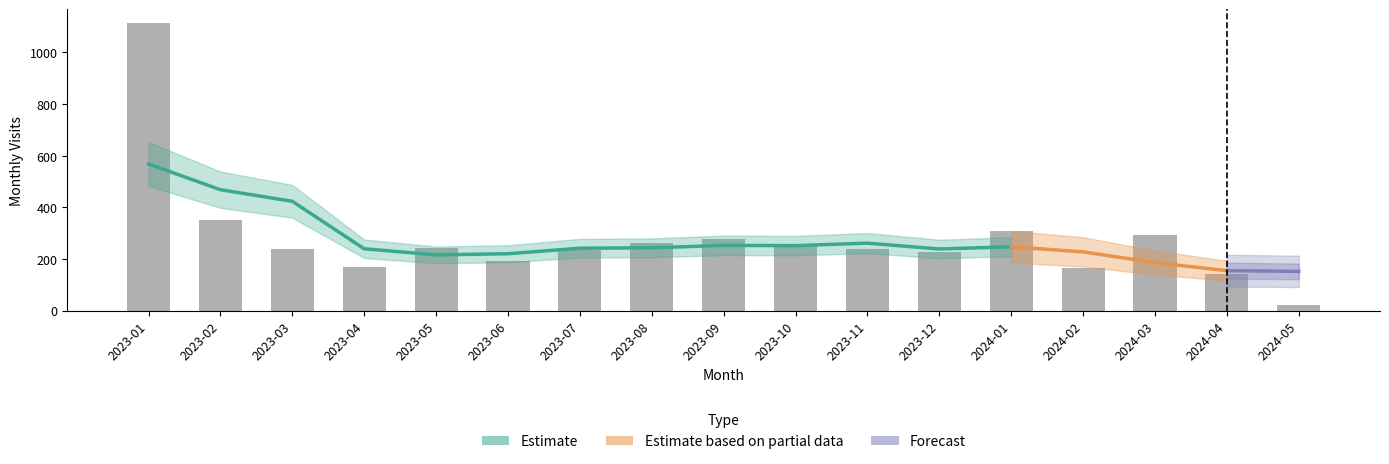

At which label does the data first exceed 240?

2023-01